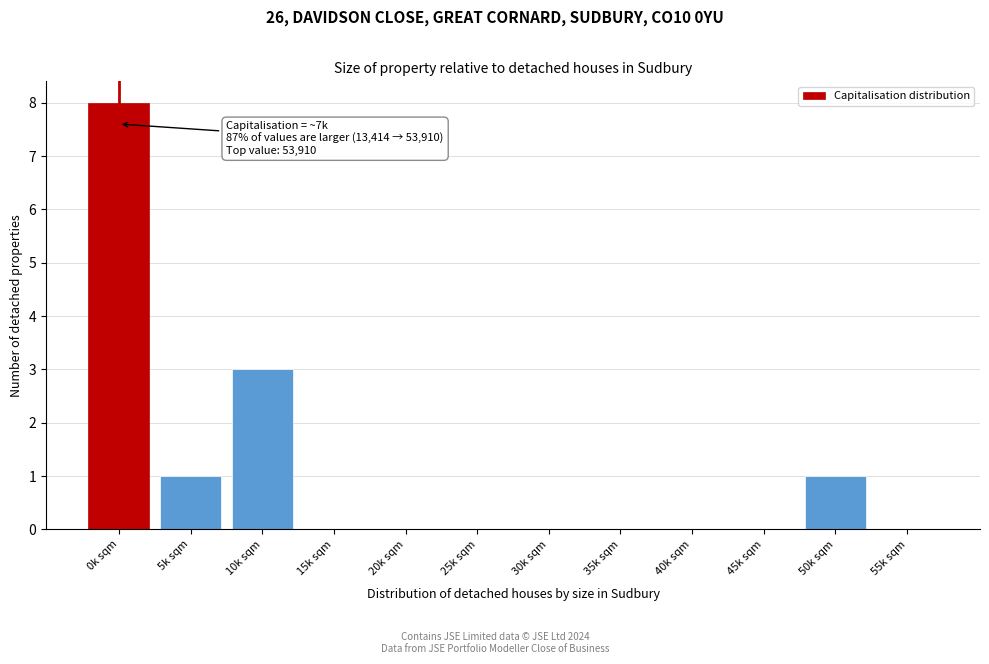

Reading left to right, transcribe all the data shown in this chart.

0k sqm=8	5k sqm=1	10k sqm=3	15k sqm=0	20k sqm=0	25k sqm=0	30k sqm=0	35k sqm=0	40k sqm=0	45k sqm=0	50k sqm=1	55k sqm=0